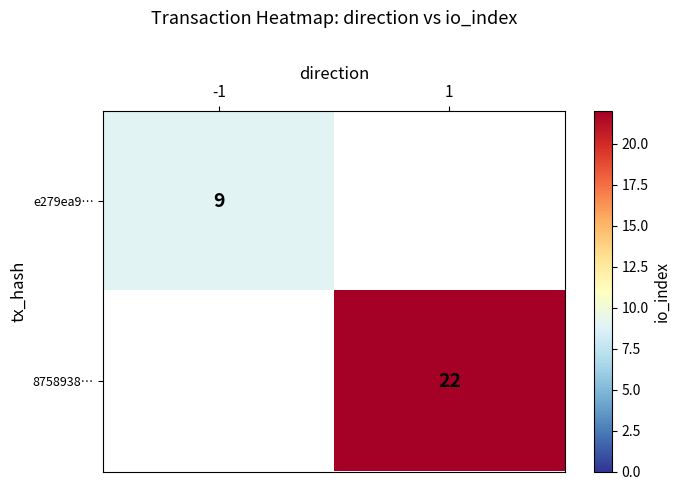

True or false: e279ea9… has a value of 6 at -1.

False